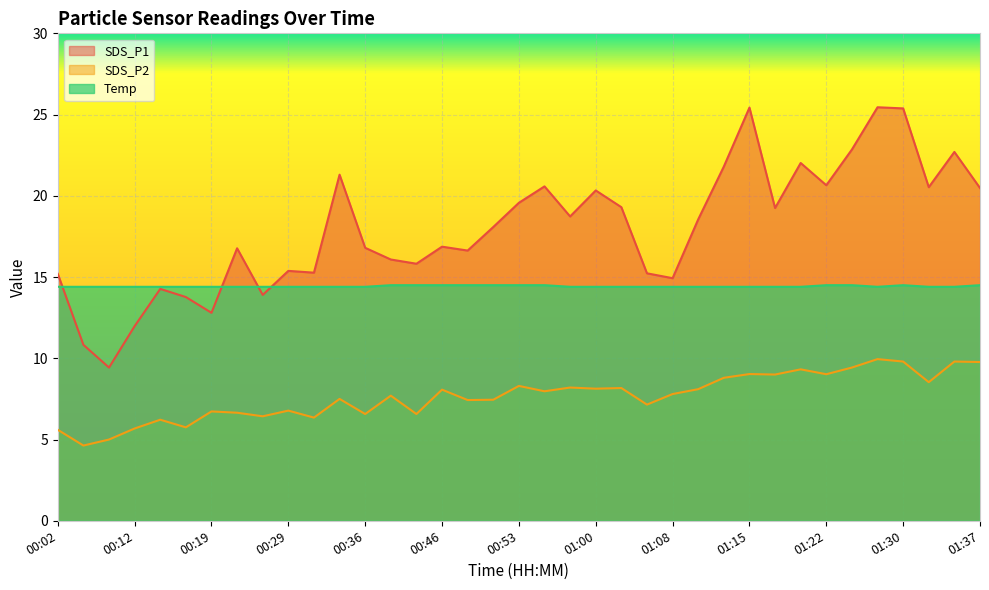

Reading right to left, transcribe all the data shown in this chart.

SDS_P1: 20.5	22.7	20.5	25.4	25.4	22.9	20.6	22.0	19.2	25.4	21.8	18.6	14.9	15.2	19.3	20.3	18.7	20.6	19.6	18.1	16.6	16.9	15.8	16.1	16.8	21.3	15.3	15.4	13.9	16.8	12.8	13.8	14.3	12.0	9.4	10.8	15.2
SDS_P2: 9.8	9.8	8.5	9.8	9.9	9.4	9.0	9.3	9.0	9.0	8.8	8.1	7.8	7.2	8.2	8.1	8.2	8.0	8.3	7.5	7.4	8.1	6.6	7.7	6.6	7.5	6.3	6.8	6.4	6.7	6.7	5.8	6.2	5.7	5.0	4.6	5.6
Temp: 14.5	14.4	14.4	14.5	14.4	14.5	14.5	14.4	14.4	14.4	14.4	14.4	14.4	14.4	14.4	14.4	14.4	14.5	14.5	14.5	14.5	14.5	14.5	14.5	14.4	14.4	14.4	14.4	14.4	14.4	14.4	14.4	14.4	14.4	14.4	14.4	14.4